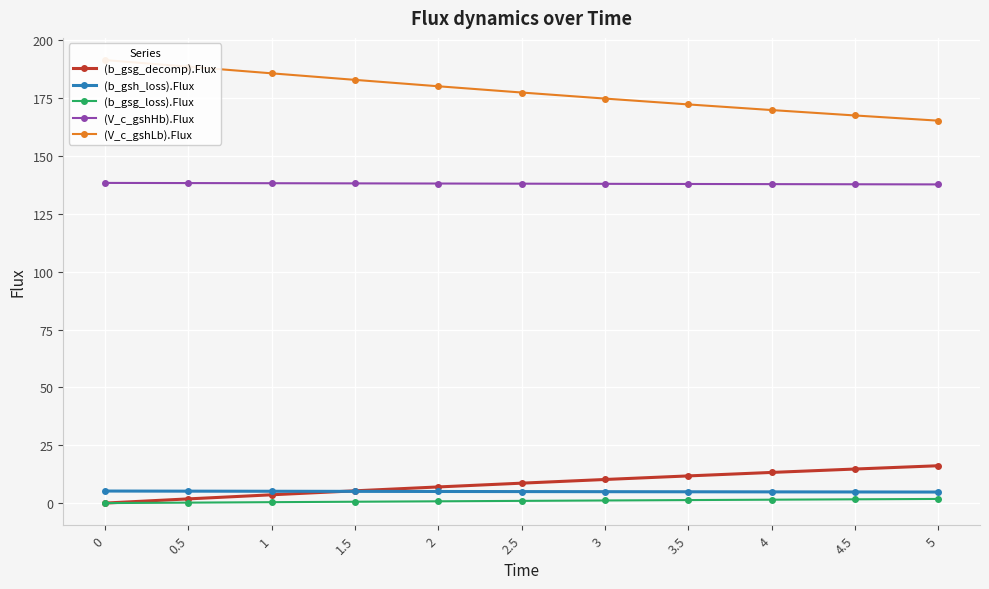

True or false: (V_c_gshLb).Flux and (b_gsg_decomp).Flux cross at least once.

False